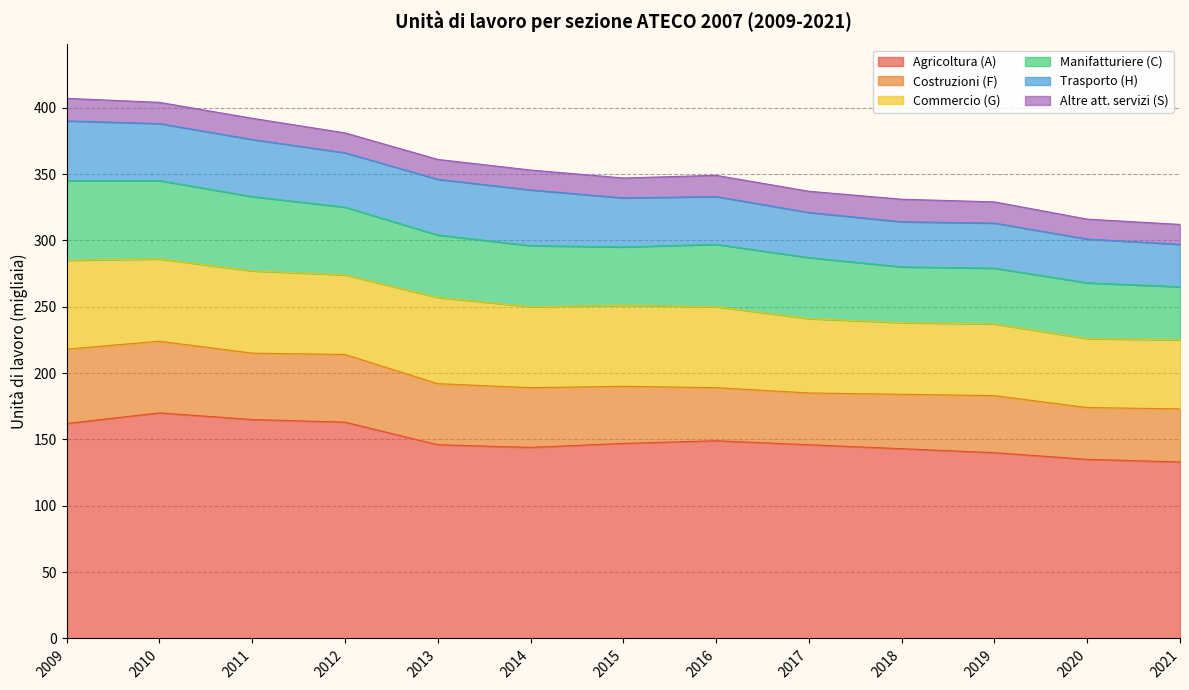

What is the difference between the maximum and minimum values in the Agricoltura (A) series?

37